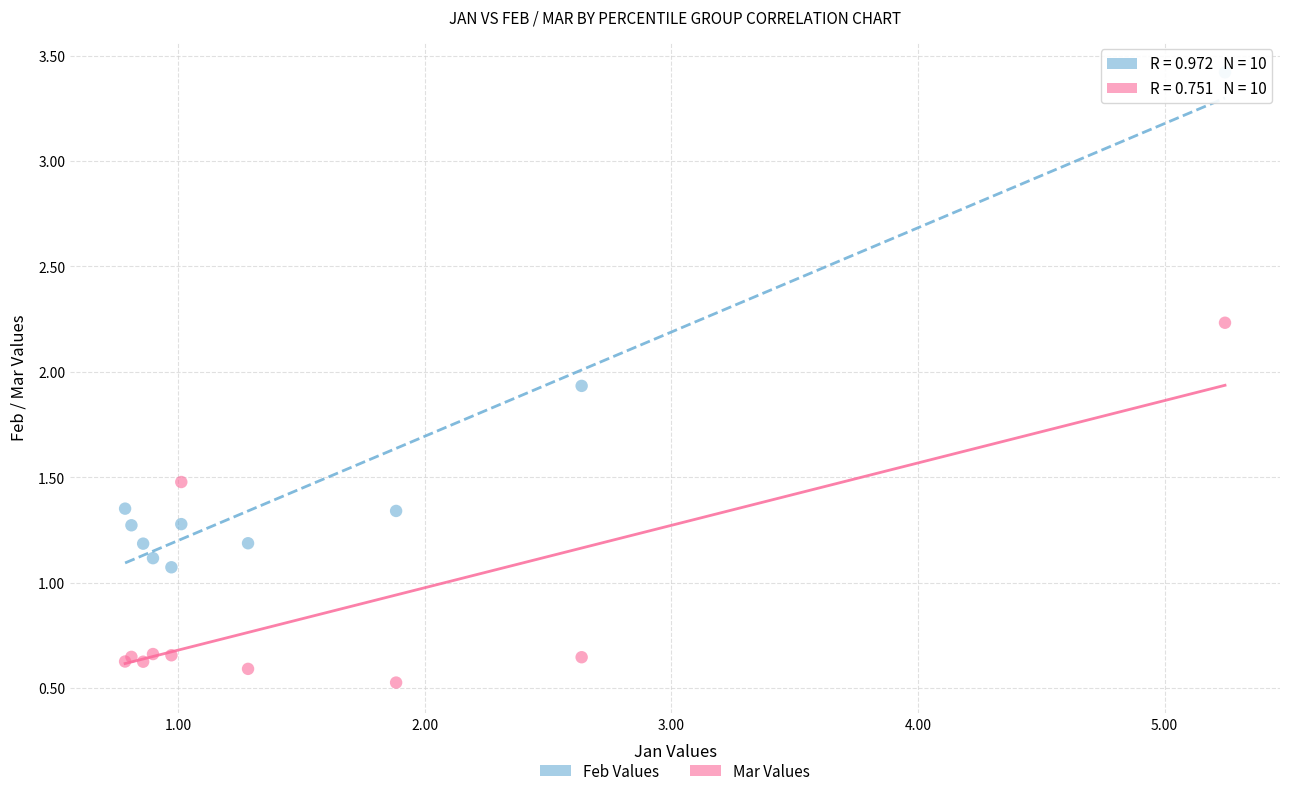

What are all the series names shown in the legend?

Feb Values, Mar Values